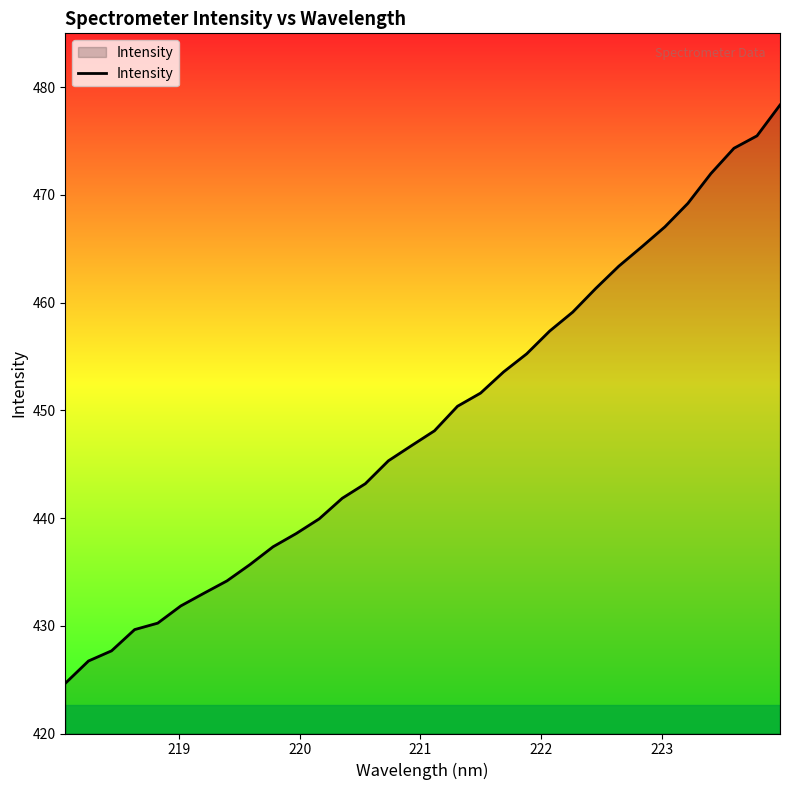

What is the difference between the maximum and minimum values?

53.7